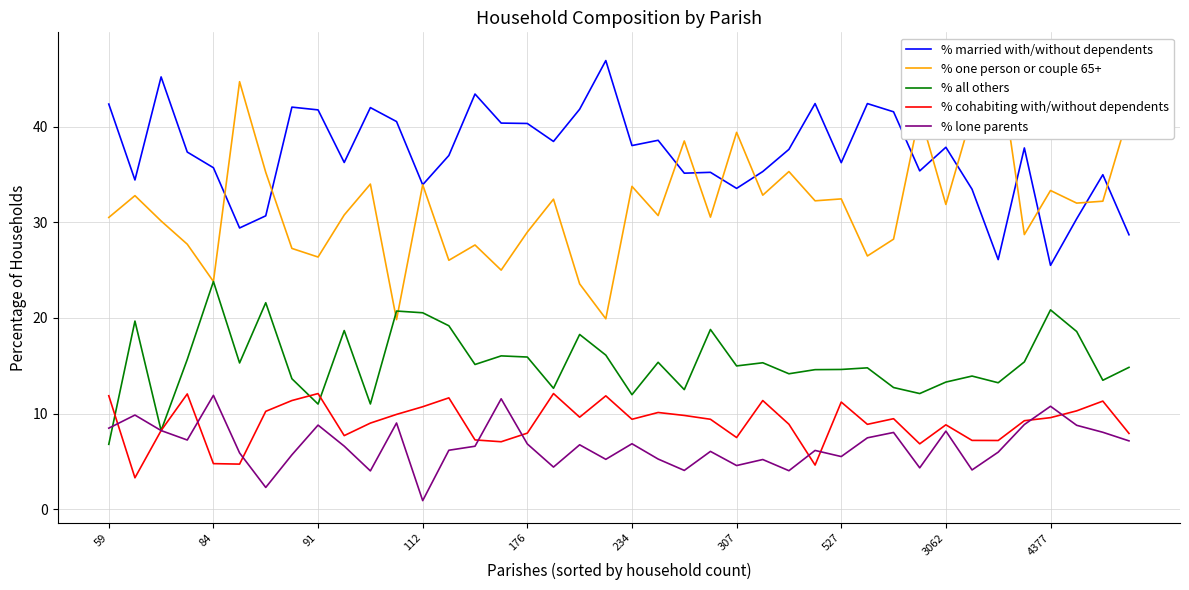

True or false: % lone parents and % married with/without dependents cross at least once.

False